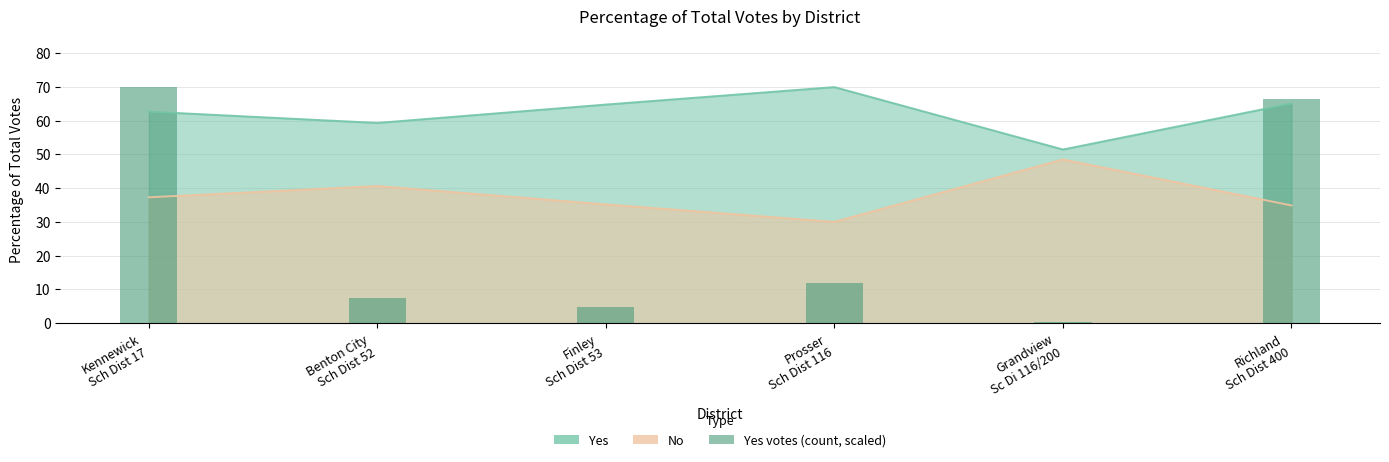

At which label does the data first exceed 11?

Kennewick
Sch Dist 17